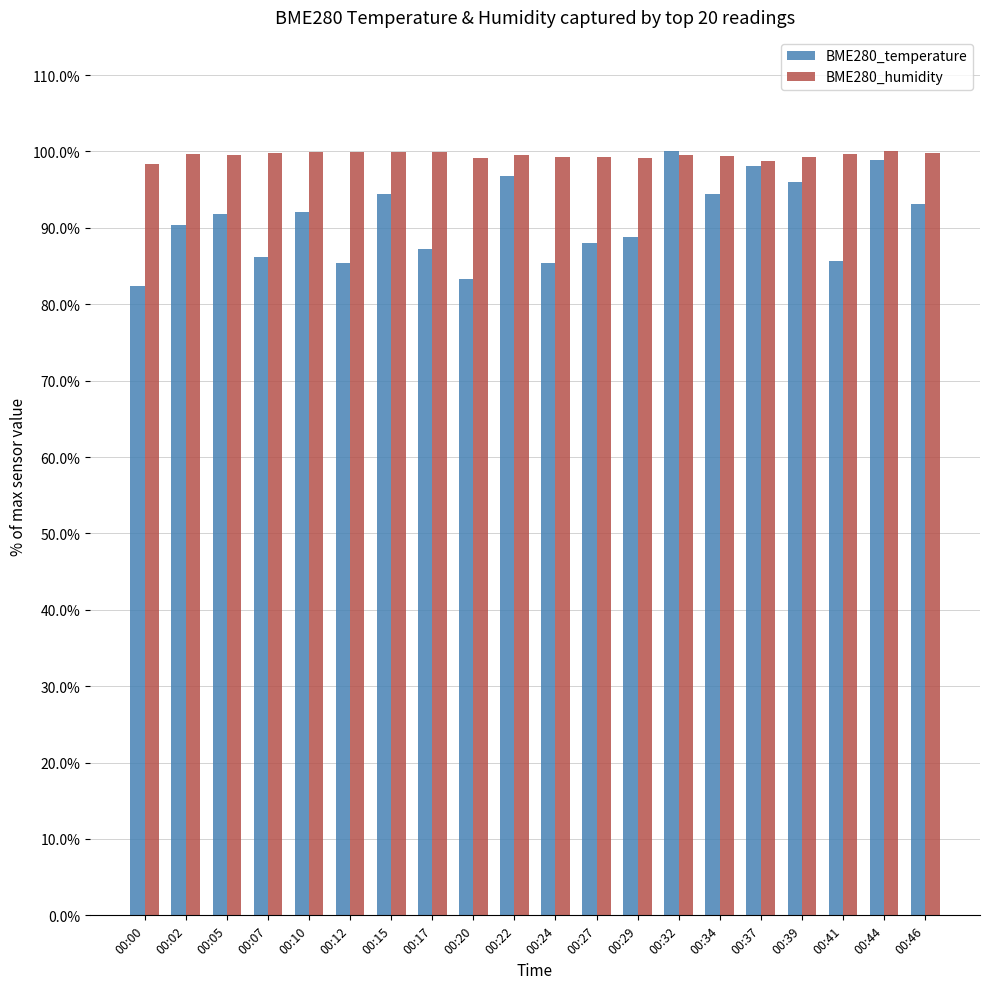

Rank the series by their maximum value, from lowest to highest.

BME280_temperature, BME280_humidity